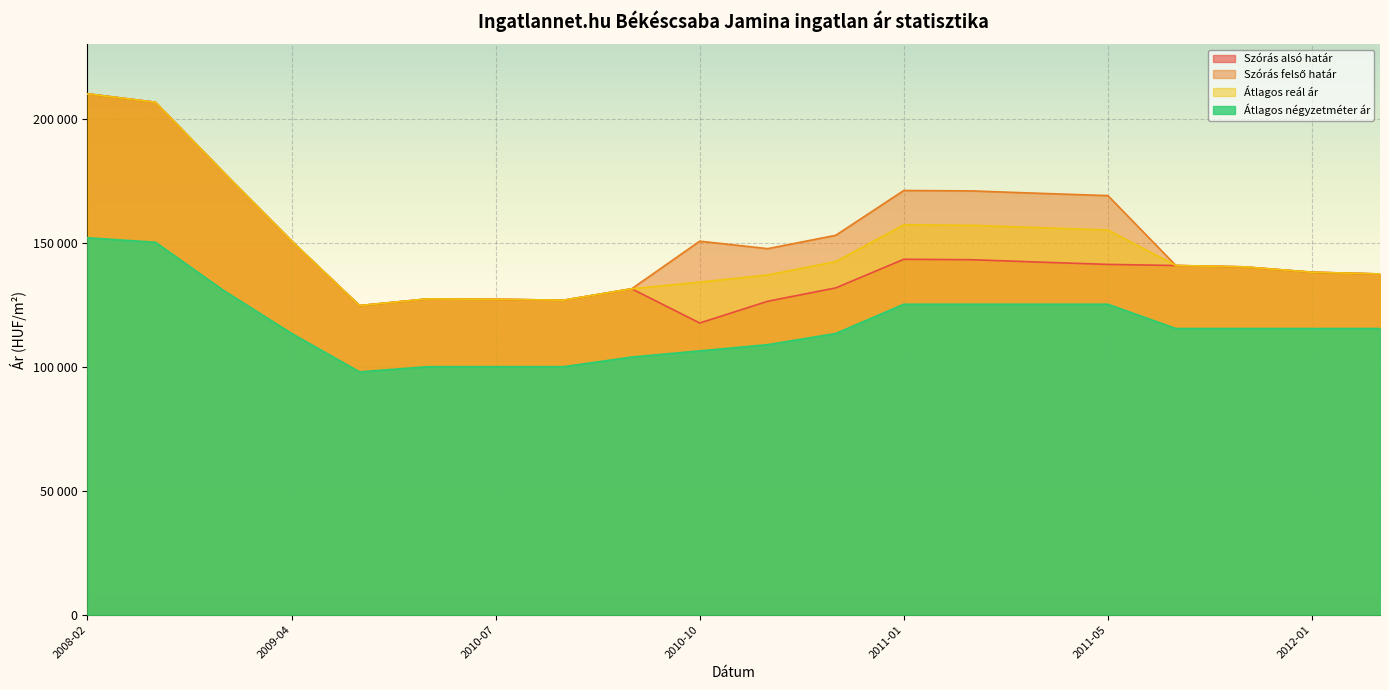

At how many categories does at least one series exceed 181707?

2